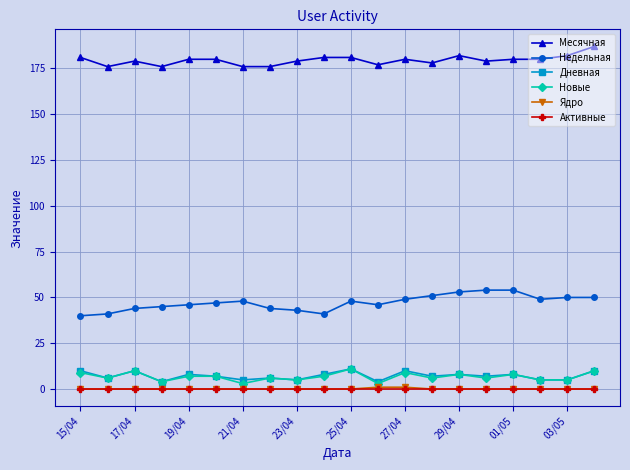

The value of Месячная at 25/04 is 114. True or false?

False